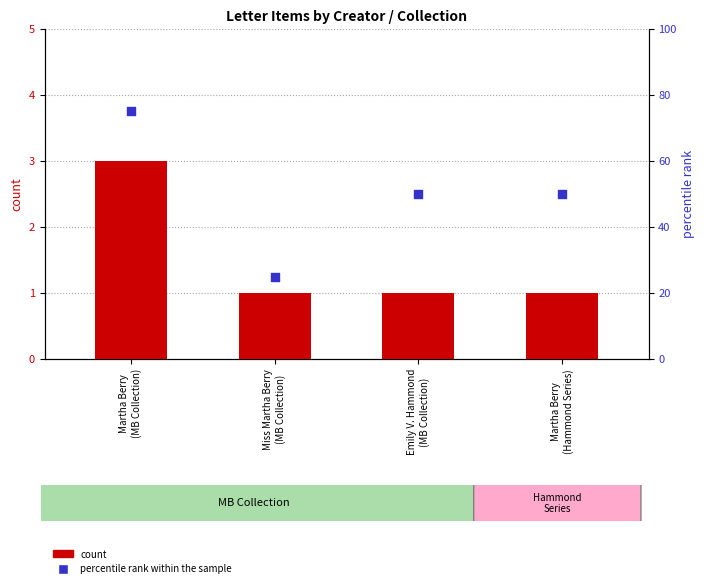

Which series has the largest Y range (max minus min)?

percentile rank within the sample